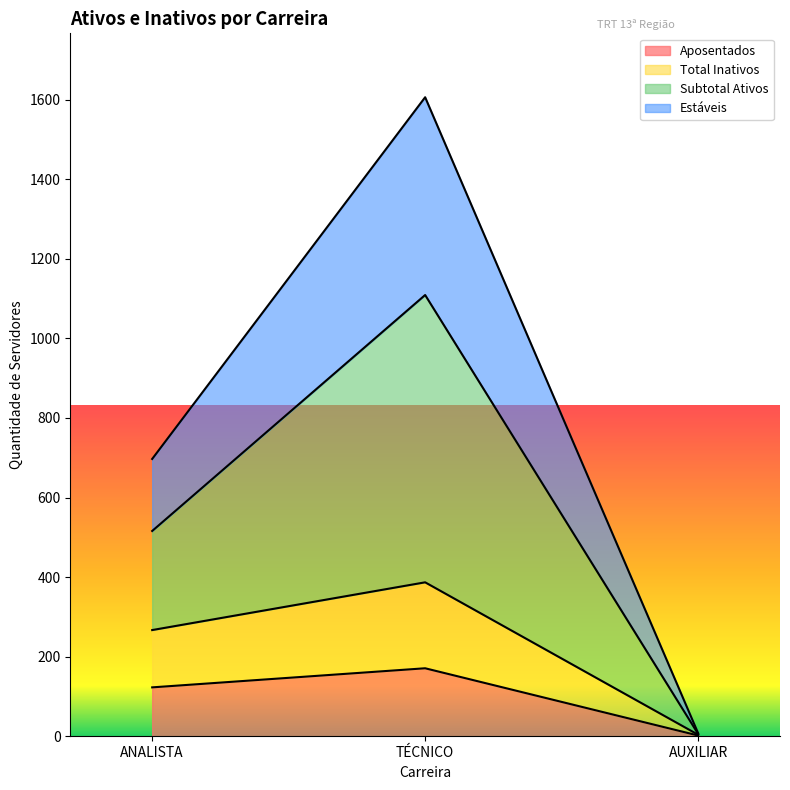

List the series in order of their overall mean, highest first.

Subtotal Ativos, Estáveis, Total Inativos, Aposentados